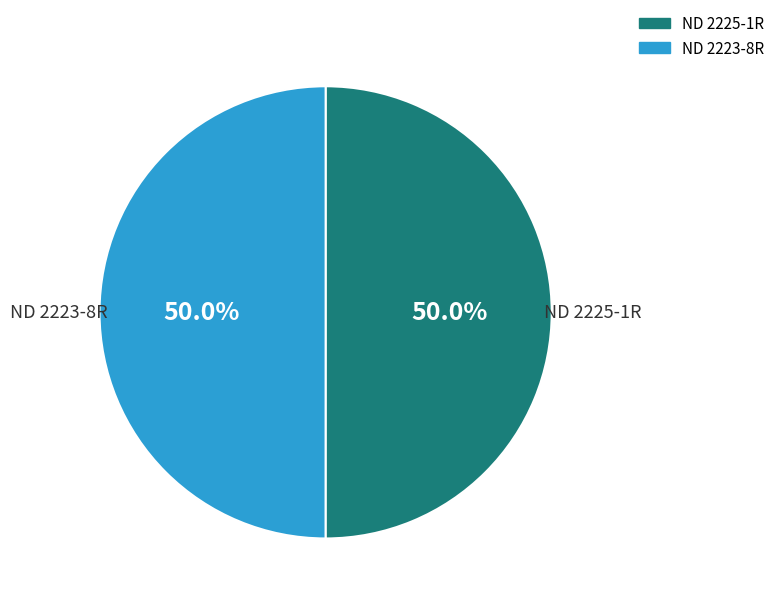

To the nearest percent, what portion does ND 2223-8R represent?

50%